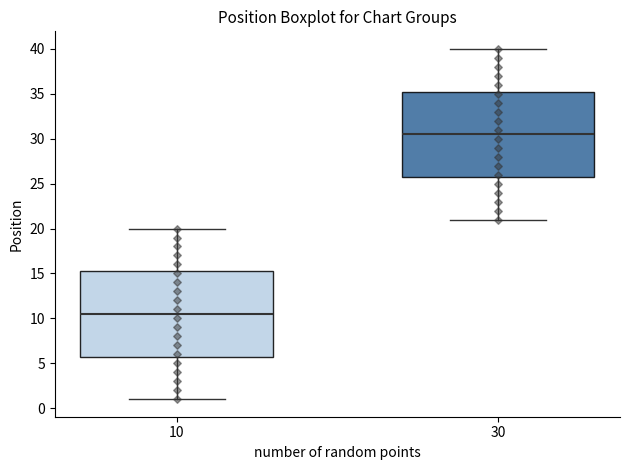

Which box has the highest median line?

30